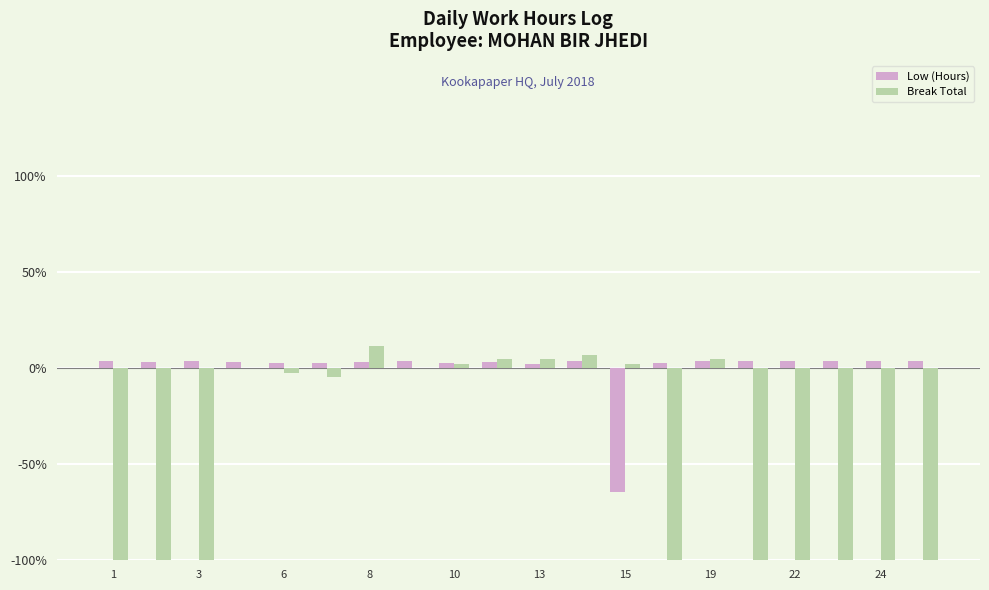

What is the sum of all Break Total values?

-870.5